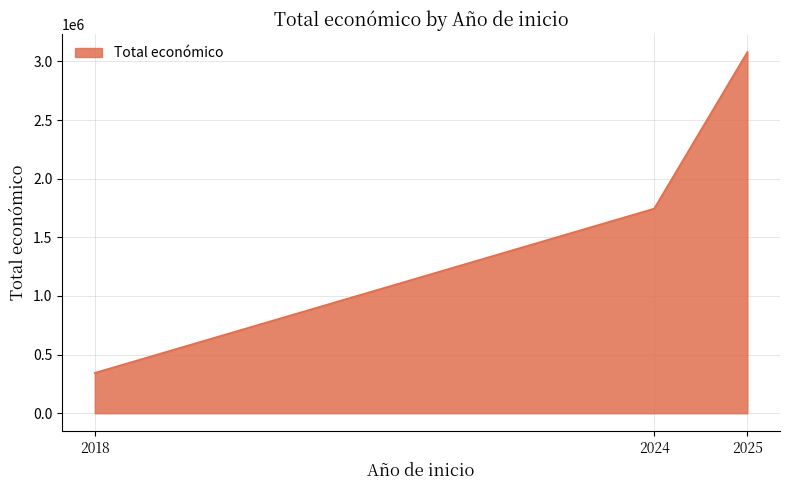

Does the chart display data point markers on the line(s)?

No